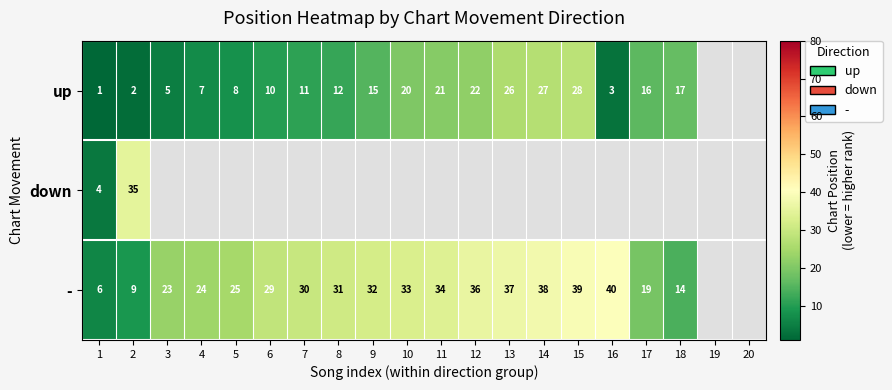

At which category is the sum across all series the highest?

2